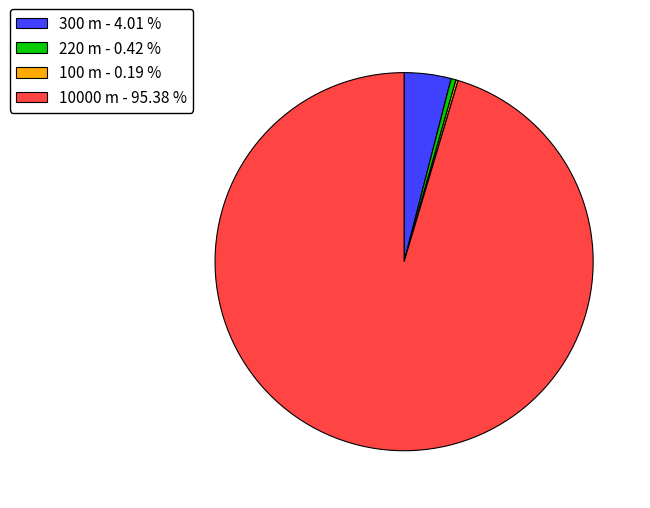

Is there a majority slice in this chart?

Yes